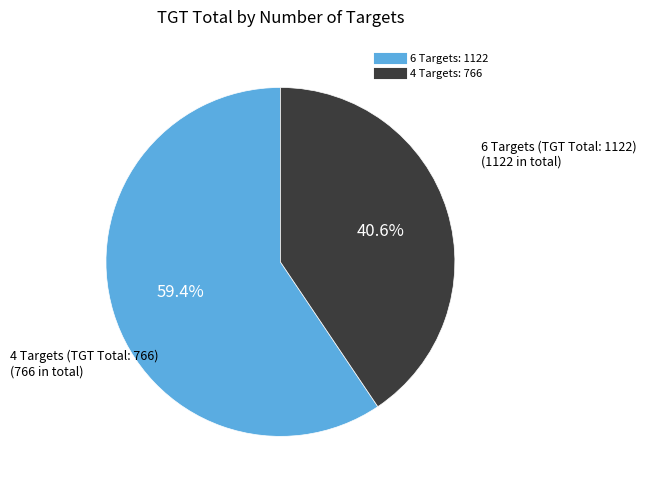

Is there a majority slice in this chart?

Yes